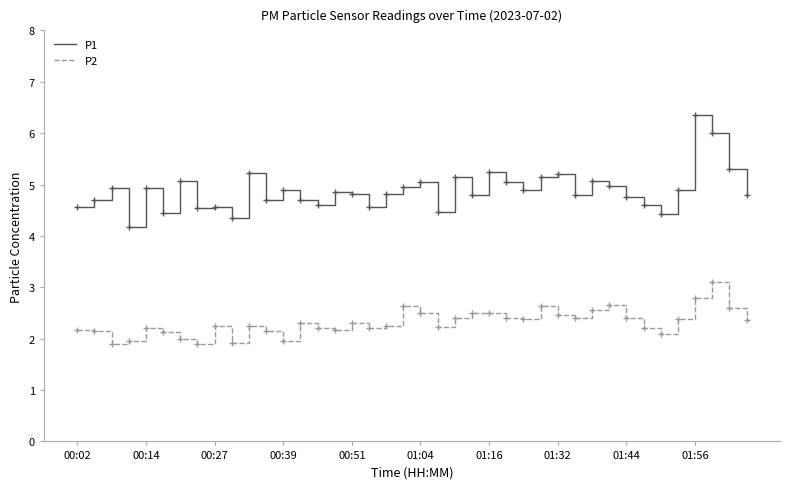

What is the difference between the maximum and minimum values in the P1 series?

2.2